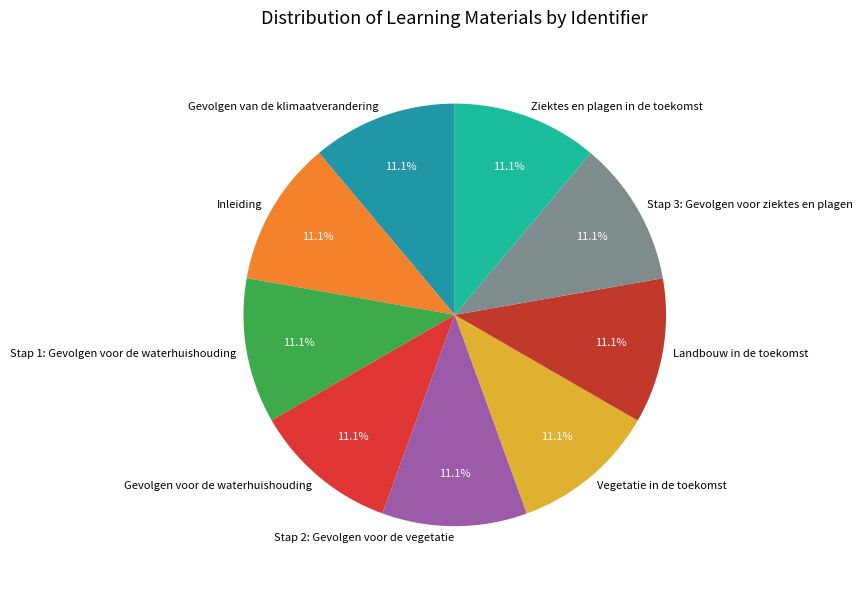

Is the sum of Stap 1: Gevolgen voor de waterhuishouding and Stap 3: Gevolgen voor ziektes en plagen greater than half?

No